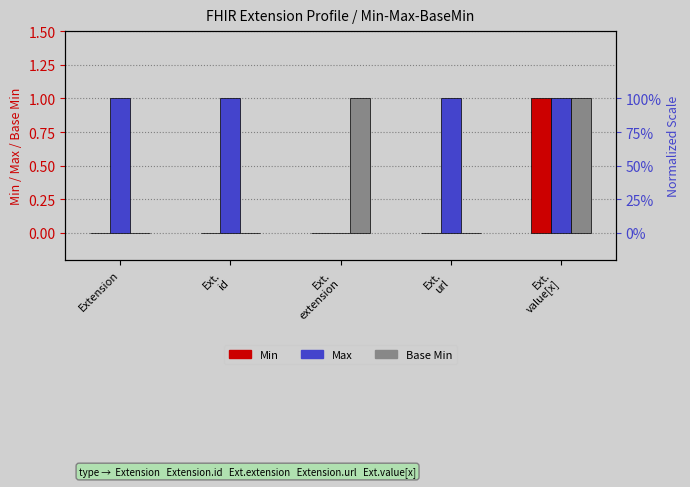

Which has a higher value, Ext.
extension or Ext.
id?

Ext.
extension